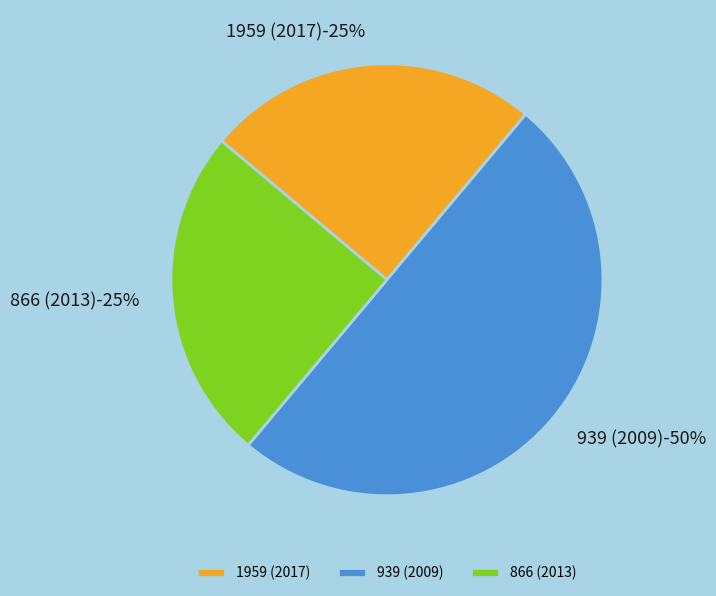

Does 939 (2009) account for over 50% of the chart?

No